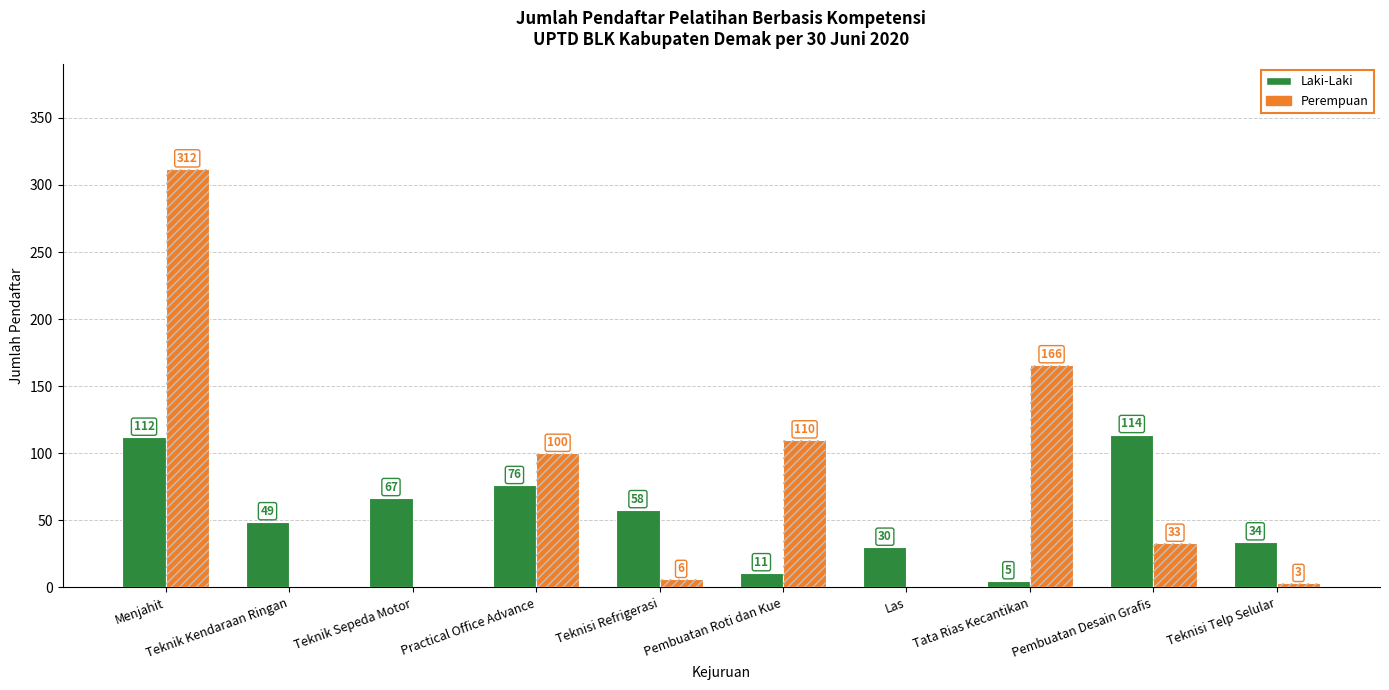

True or false: Perempuan has a value of 16 at Pembuatan Desain Grafis.

False